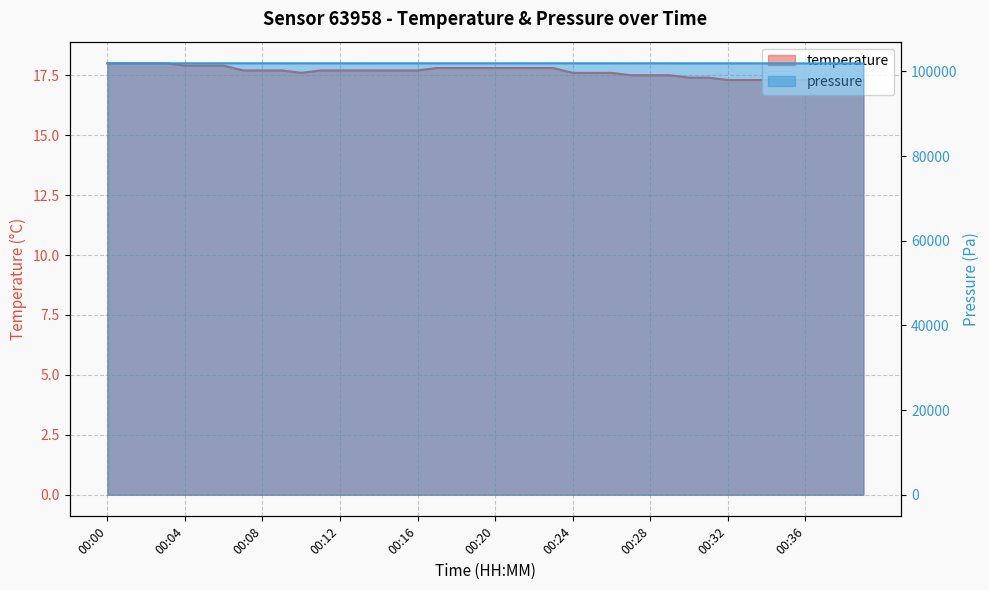

True or false: pressure and temperature cross at least once.

False